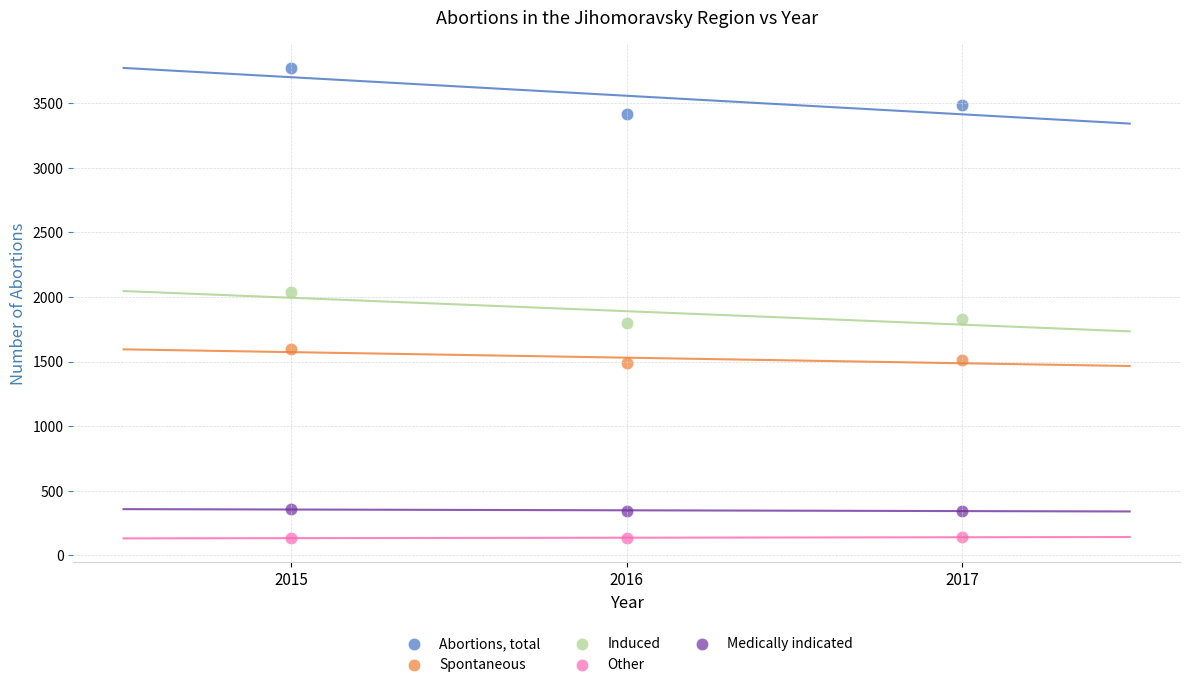

Which series has the largest Y range (max minus min)?

Abortions, total